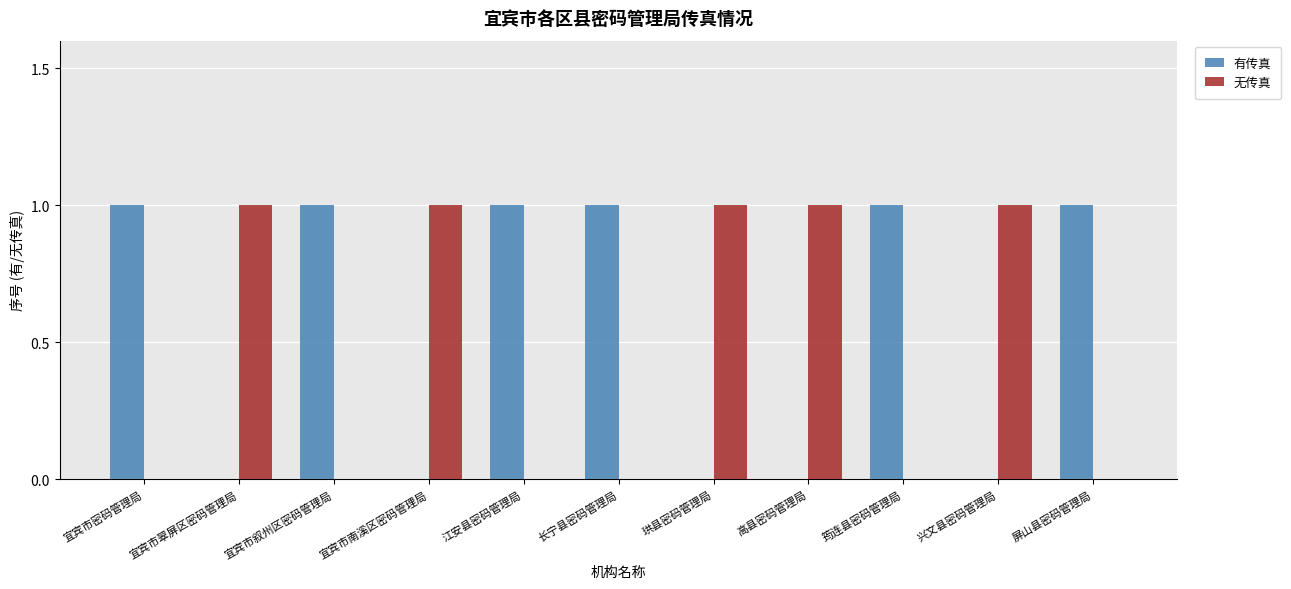

What is the sum of all 无传真 values?

5